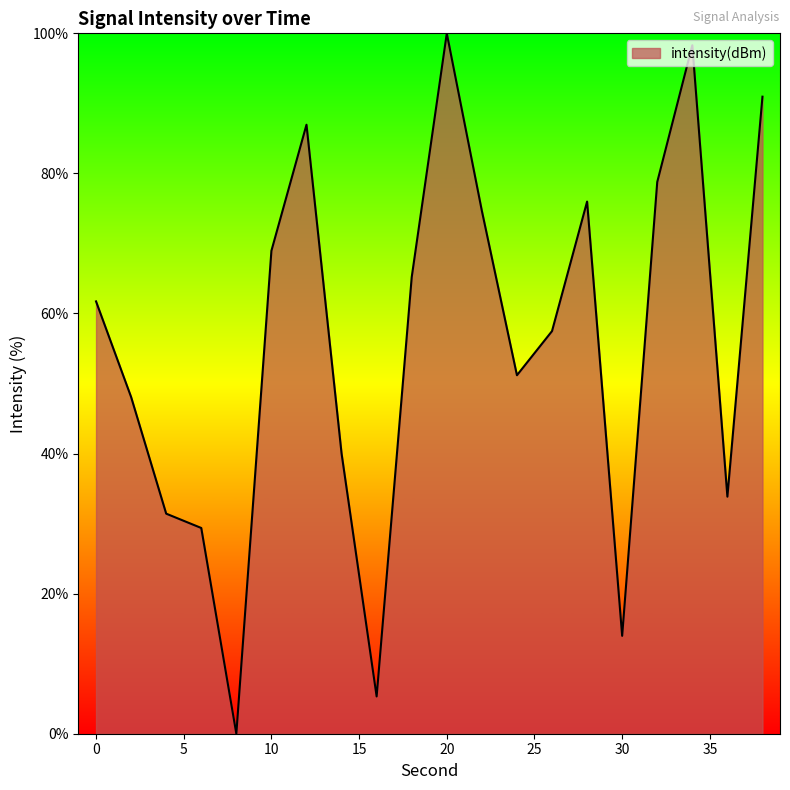

How many interior local peaks (higher than both neighbors) does the data have?

4